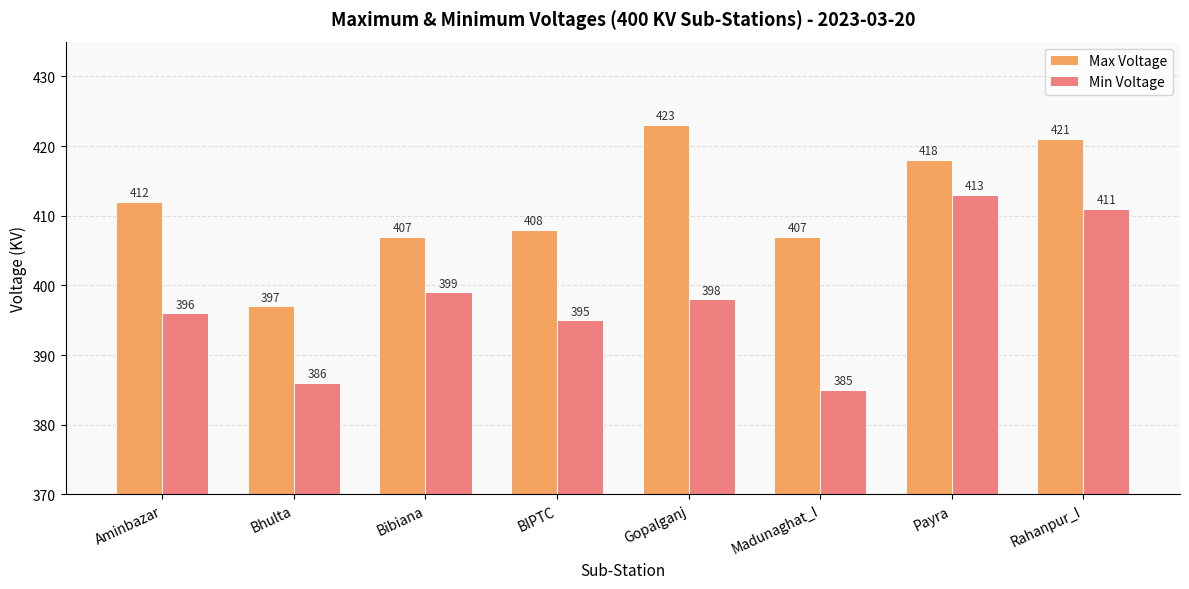

How many groups of bars are there?

8